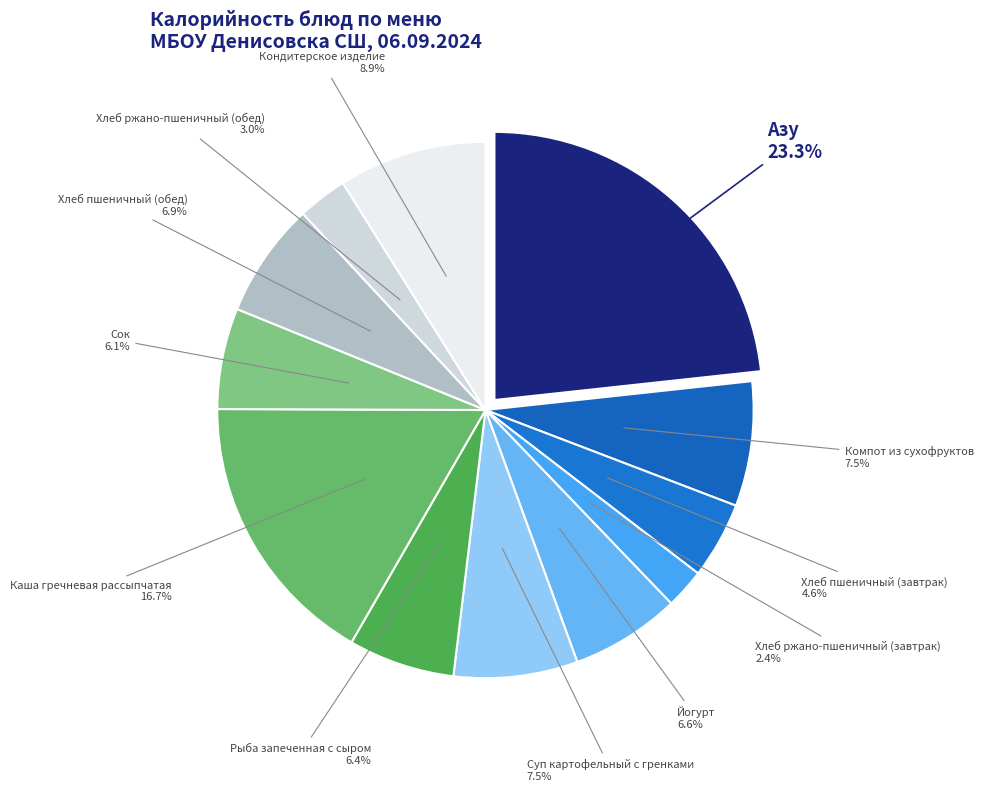

What percentage is the Кондитерское изделие slice, to the nearest percent?

9%